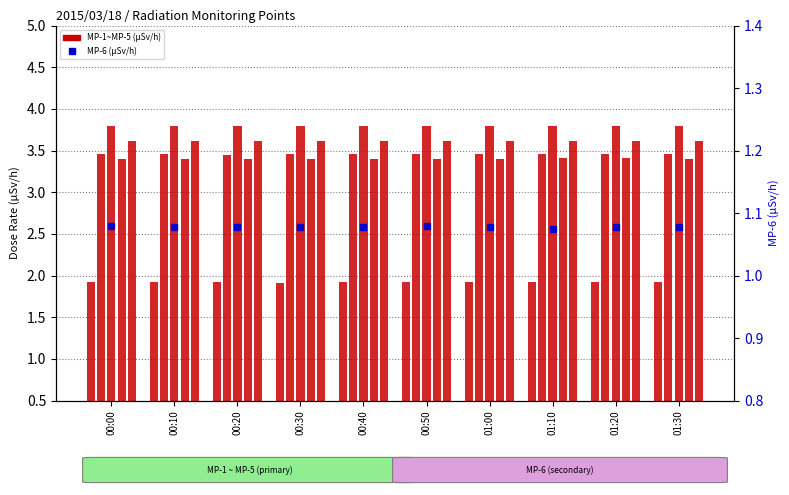

What is the sum of all MP-2 values?

34.6